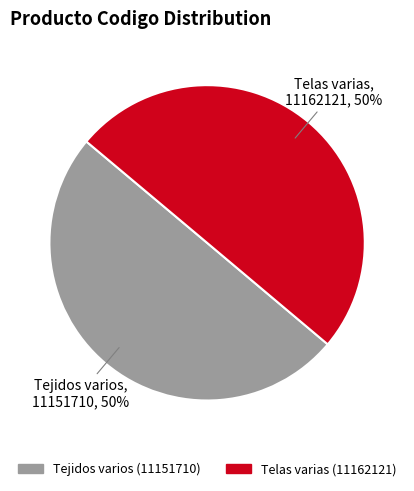

The Telas varias slice represents 50% of the pie. True or false?

True